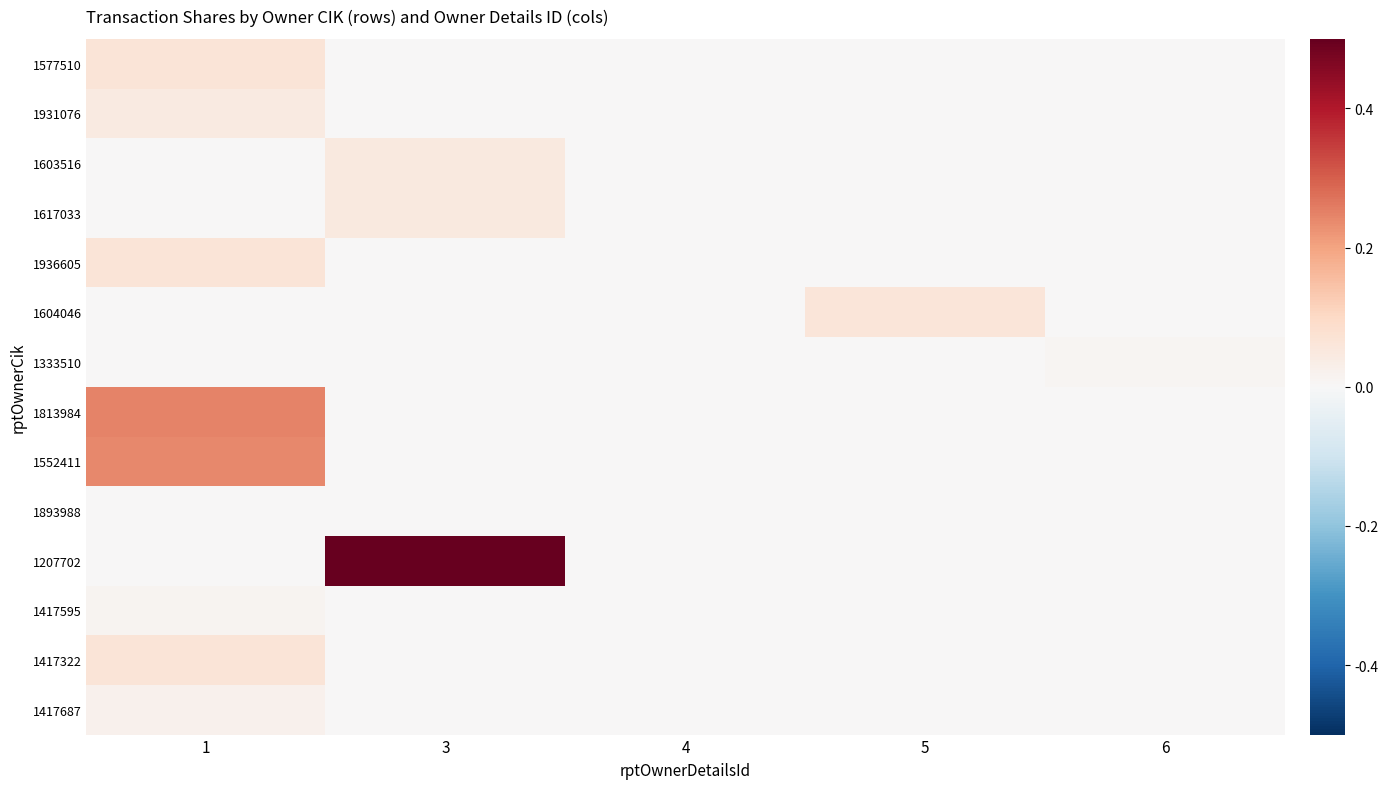

Count the number of data series in this chart.

14